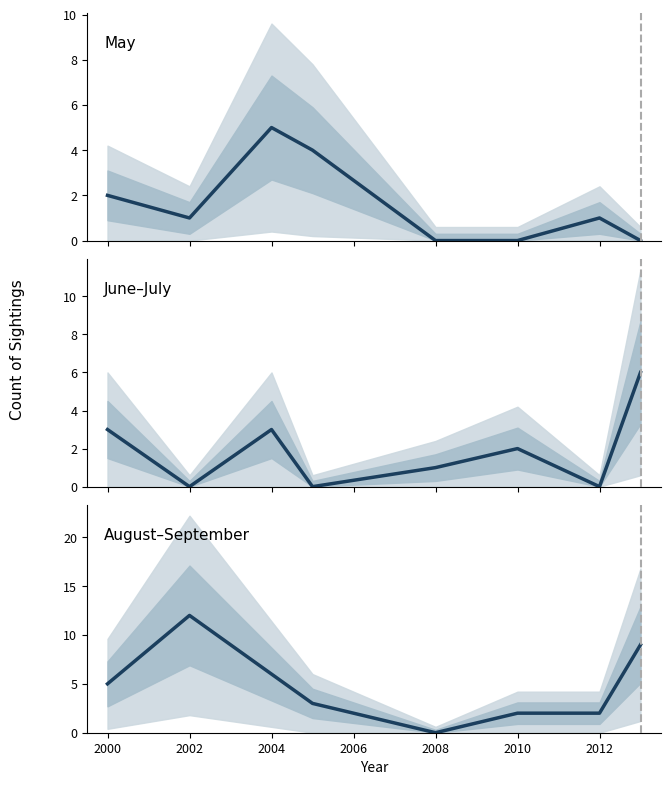

How many values in the June–July series are below 2?

4